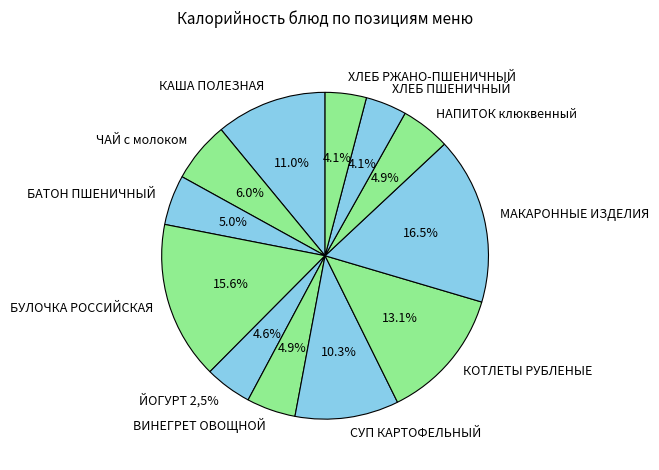

The БАТОН ПШЕНИЧНЫЙ slice represents 1% of the pie. True or false?

False